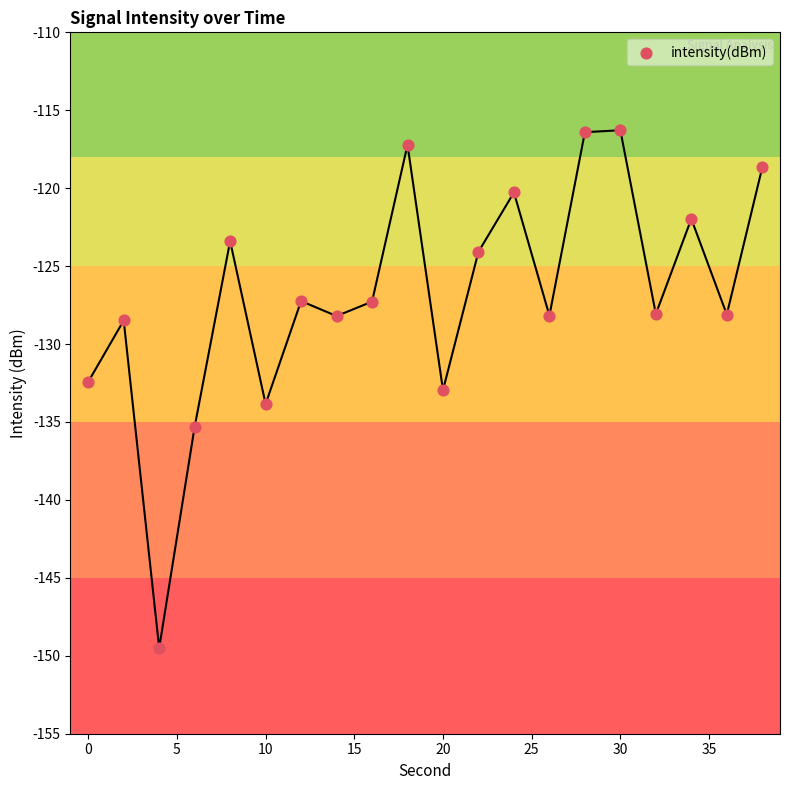

What is the range of Y values (max minus min)?

33.2